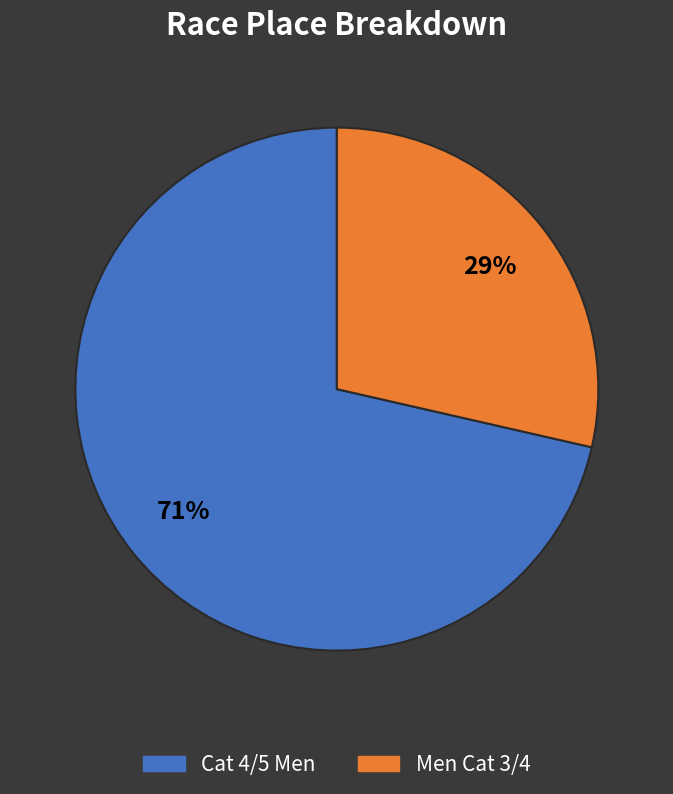

To the nearest percent, what is the average slice percentage?

50%